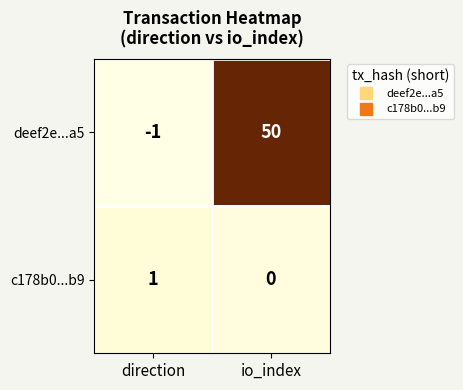

How many categories are shown in the chart?

2